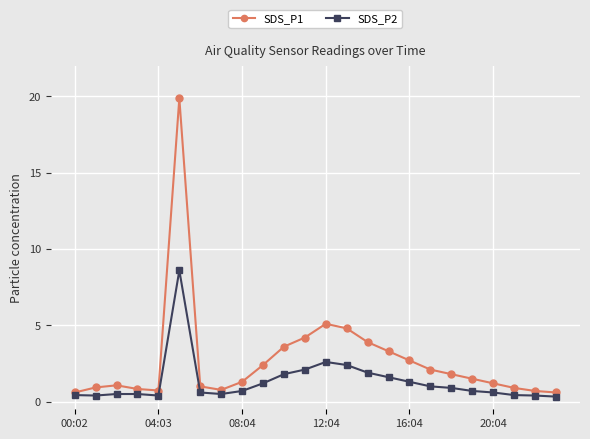

What are all the series names shown in the legend?

SDS_P1, SDS_P2